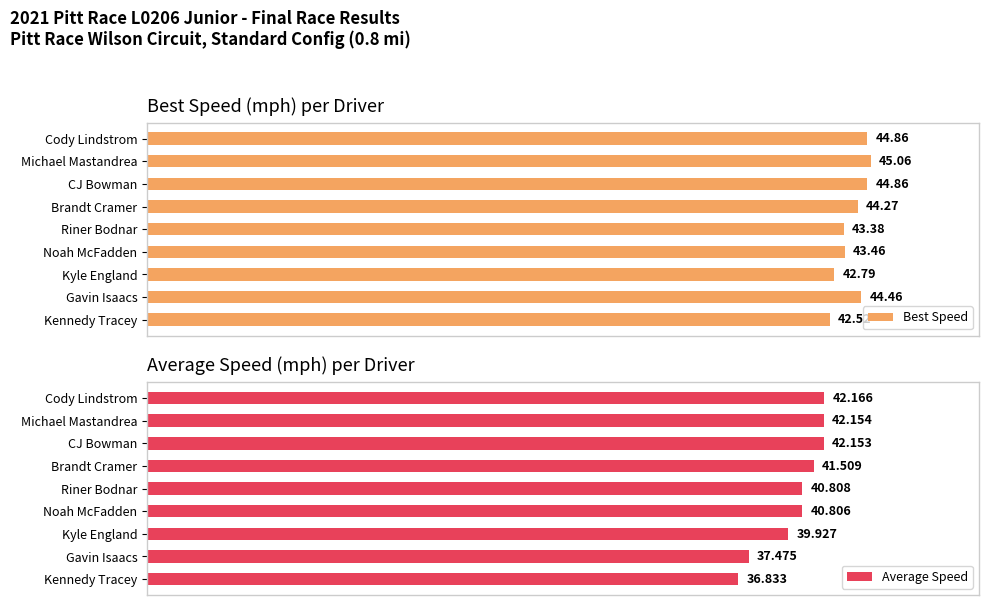

List the labels in order of Average Speed value, largest first.

Cody Lindstrom, Michael Mastandrea, CJ Bowman, Brandt Cramer, Riner Bodnar, Noah McFadden, Kyle England, Gavin Isaacs, Kennedy Tracey